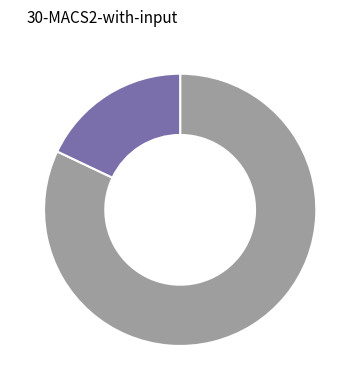

How many segments does this pie chart have?

2